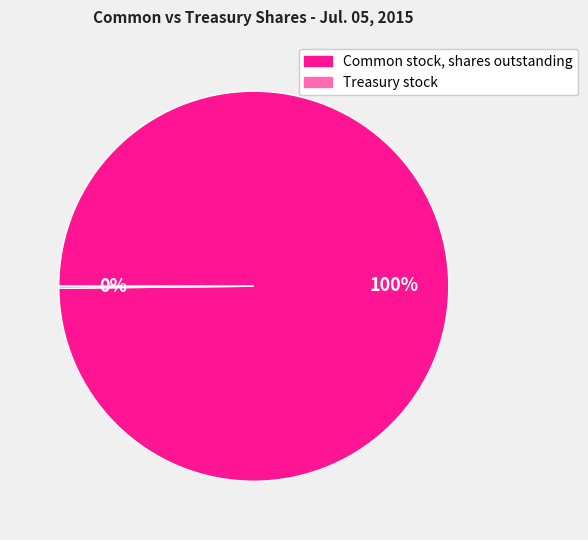

True or false: Common stock, shares outstanding accounts for 100% of the total.

True